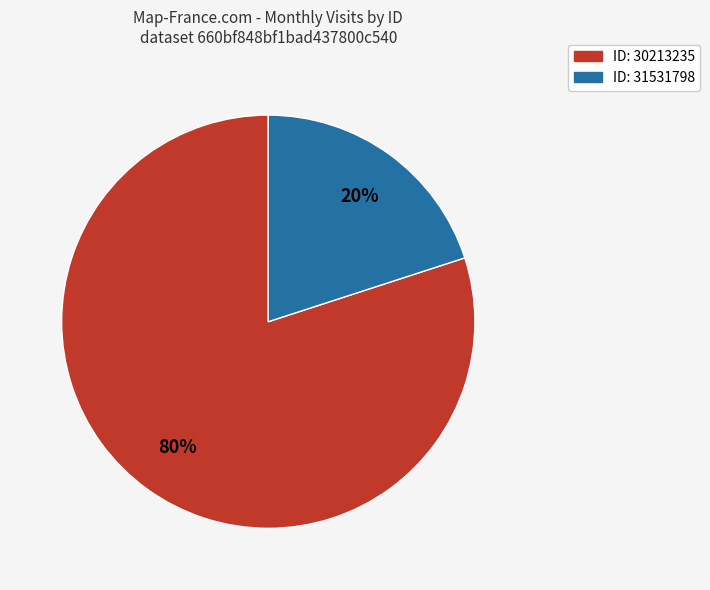

Is there any slice that represents more than half of the pie?

Yes